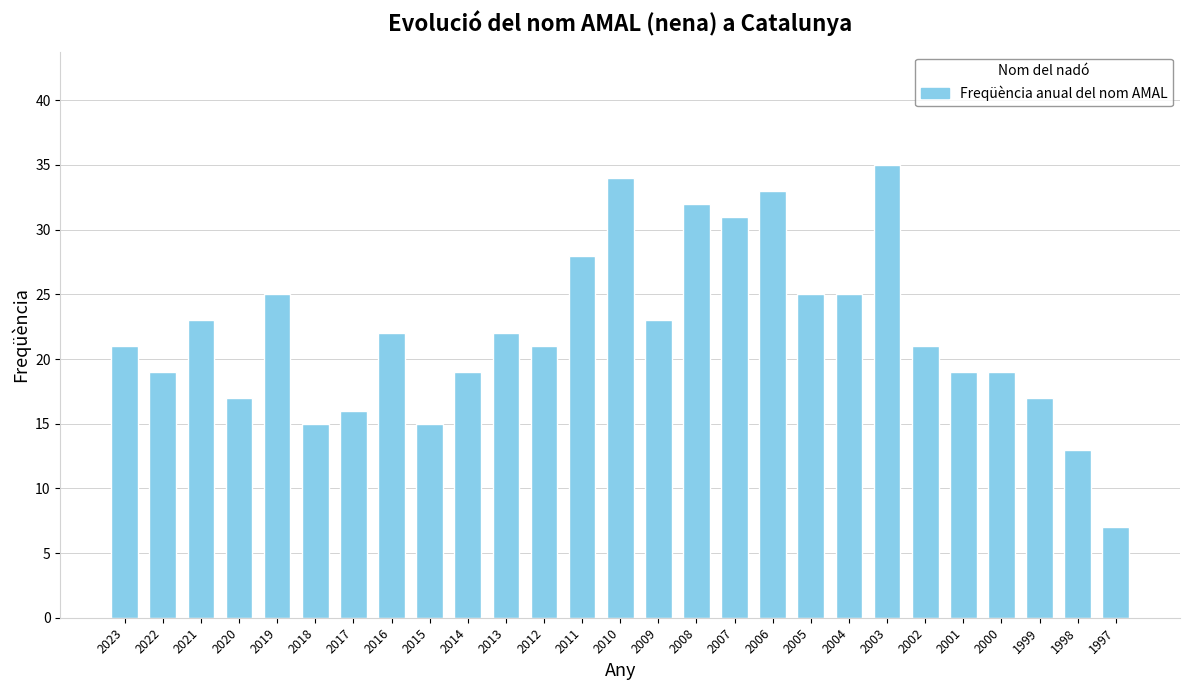

What is the approximate value at 2003?

35